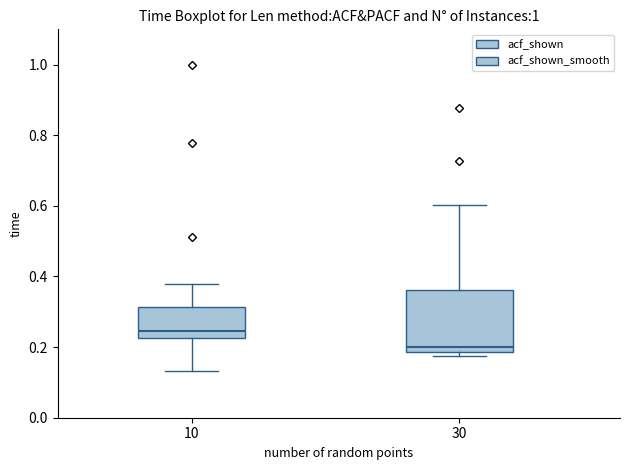

Comparing the boxes themselves (not the whiskers), which one is the tallest?

30